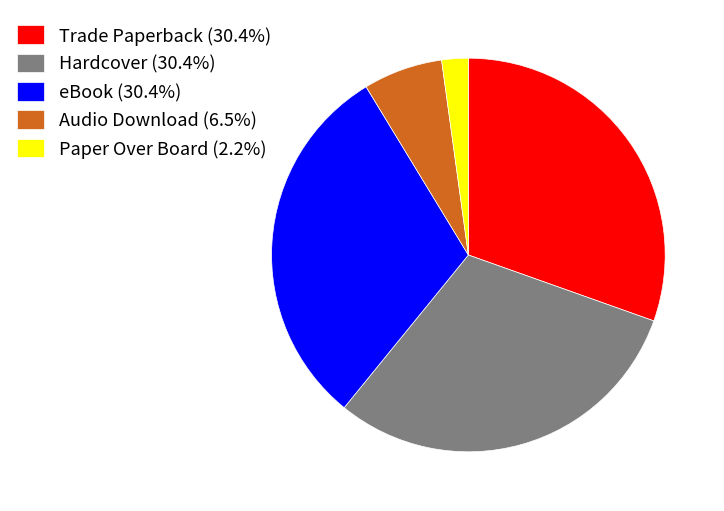

True or false: Audio Download accounts for 7% of the total.

True